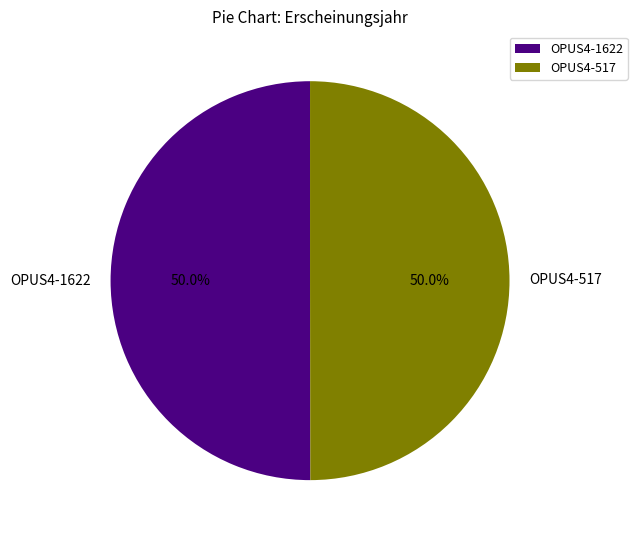

To the nearest percent, what portion does OPUS4-1622 represent?

50%